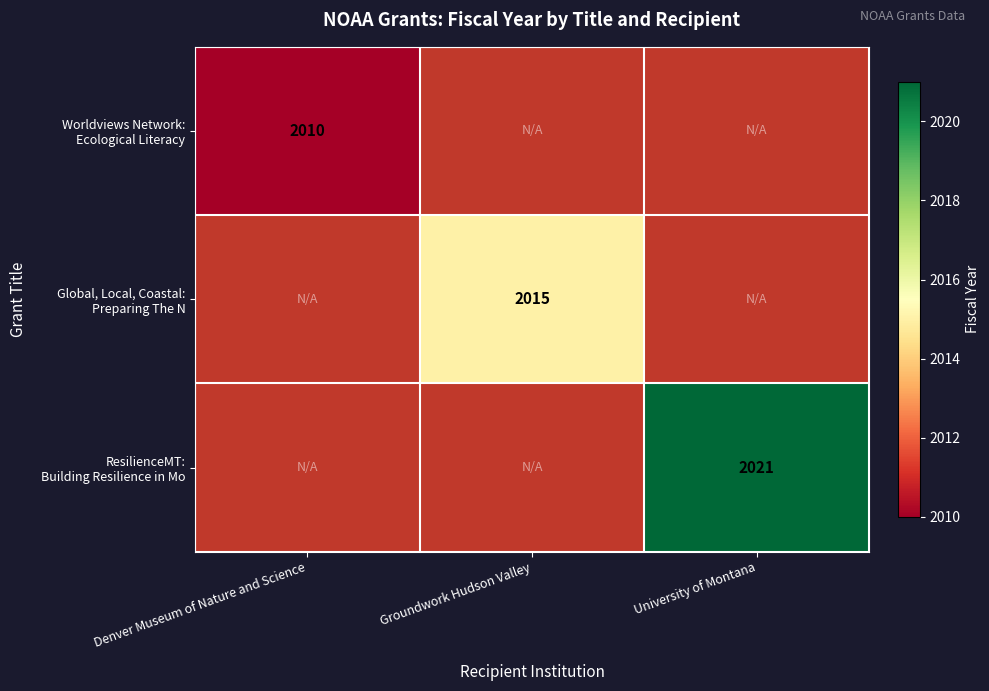

List the series in order of their peak value, lowest first.

Worldviews Network: Ecological Literacy, Global, Local, Coastal: Preparing The N, ResilienceMT: Building Resilience in Mo